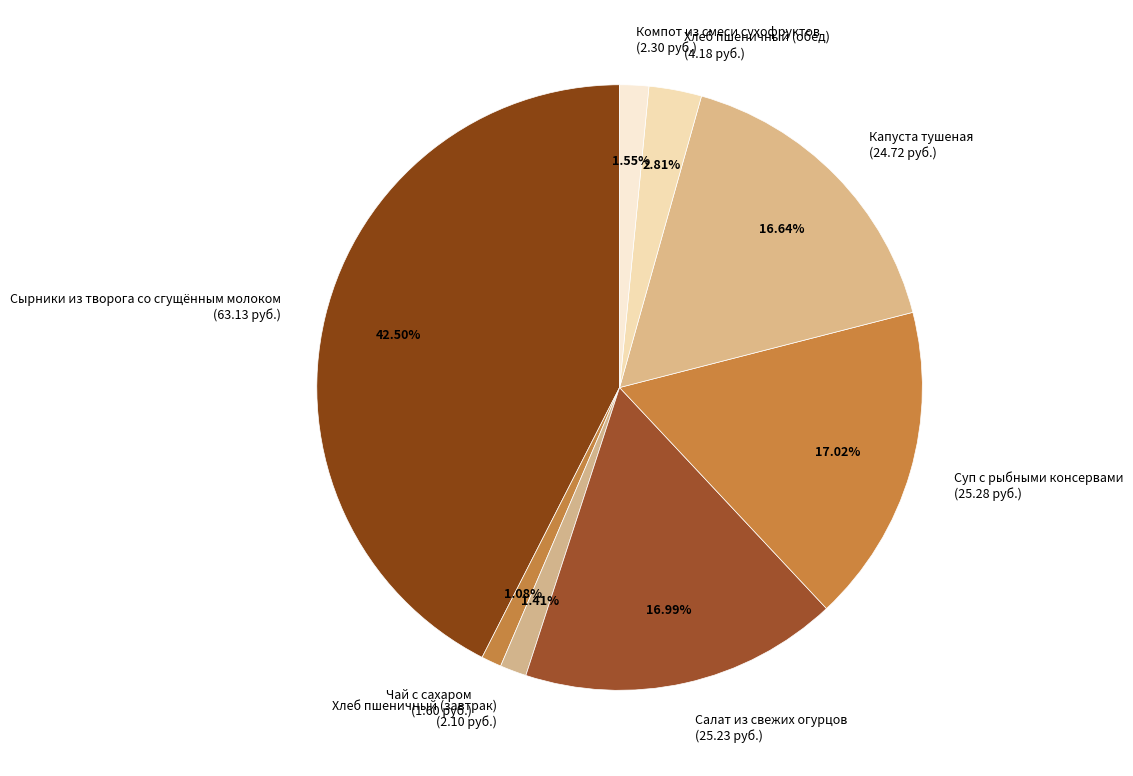

What percentage is the Салат из свежих огурцов slice, to the nearest percent?

17%